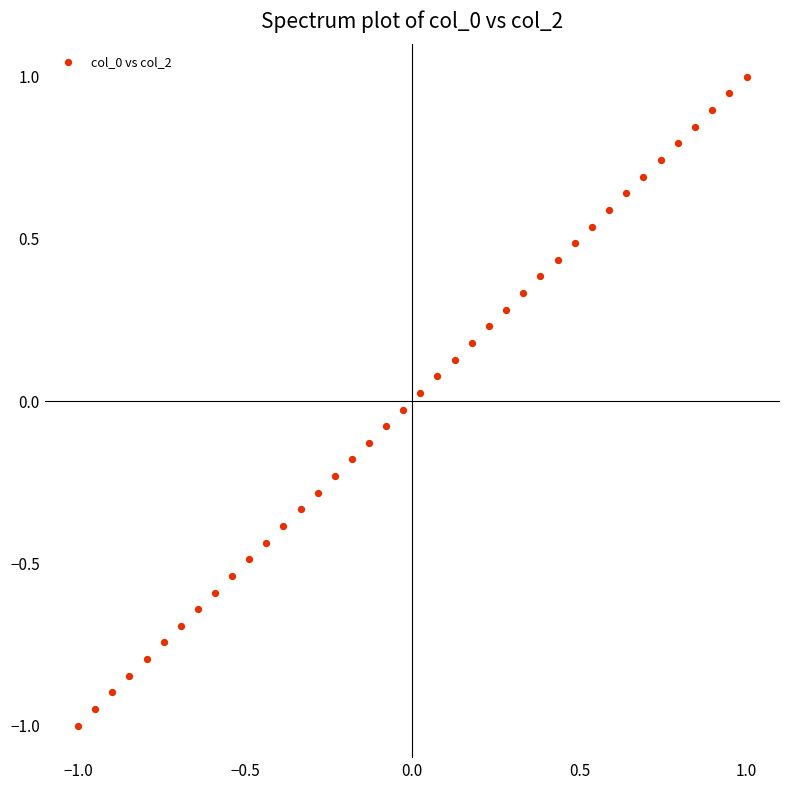

What is the range of X values (max minus min)?

2.0